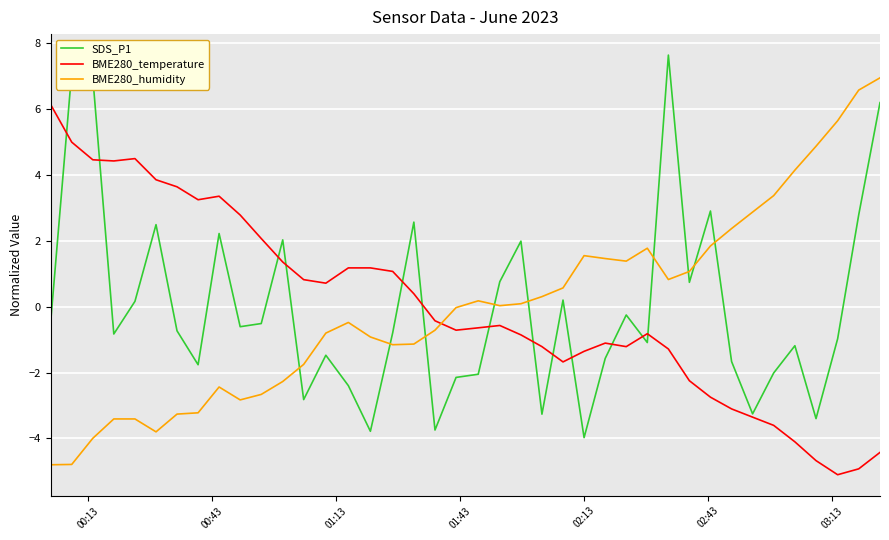

True or false: BME280_humidity and BME280_temperature cross at least once.

True